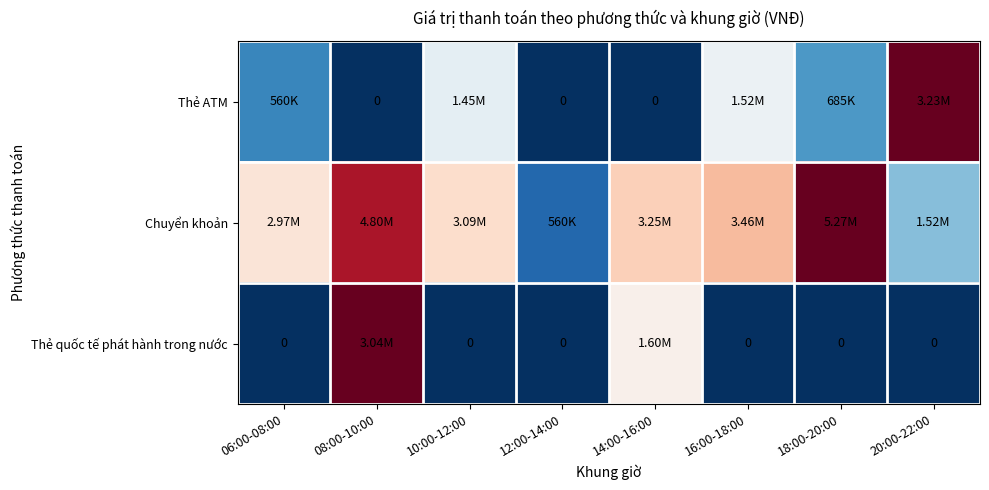

Which series has the largest total across all categories?

Chuyển khoản